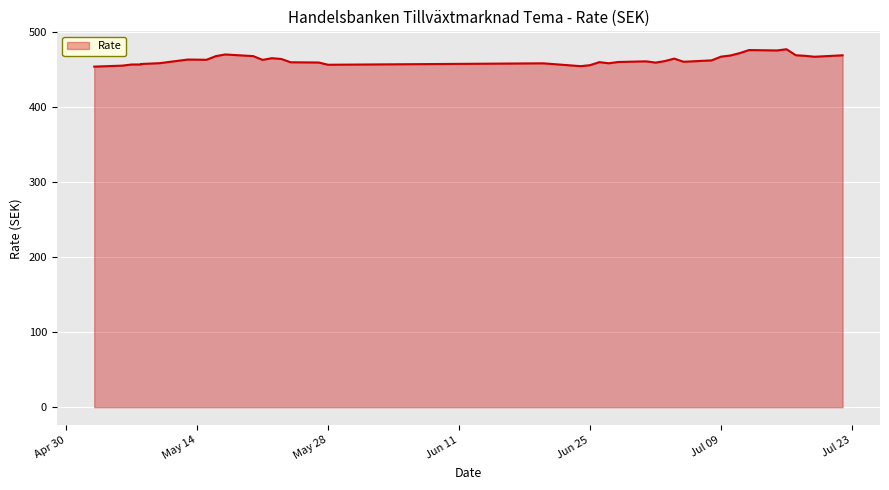

Which has a higher value, 07.05.2024 or 16.05.2024?

16.05.2024